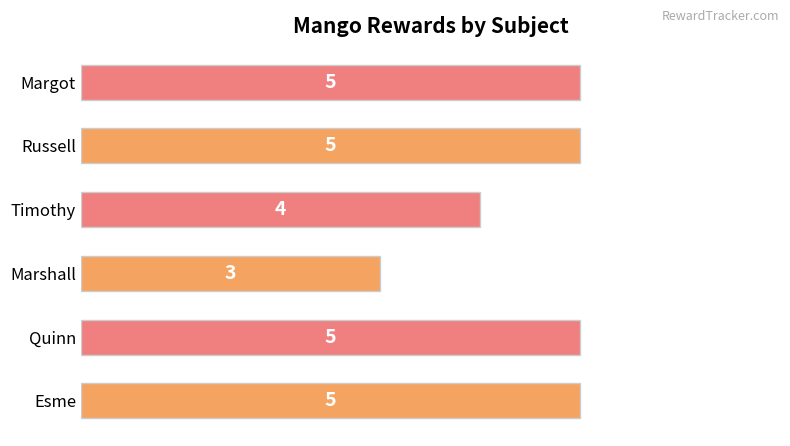

What is the greatest value displayed?

5